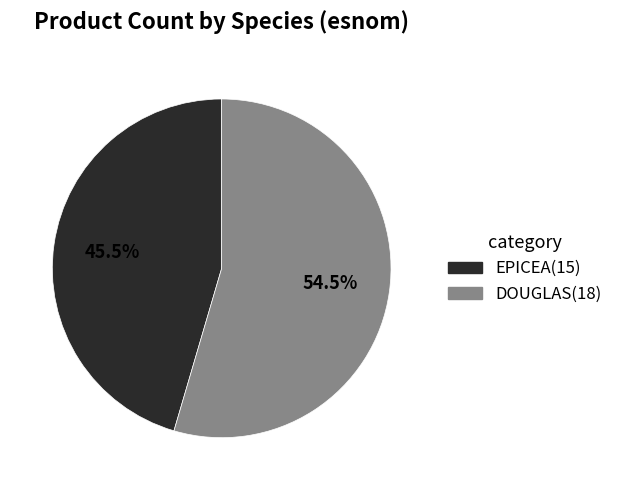

Is there any slice that represents more than half of the pie?

Yes